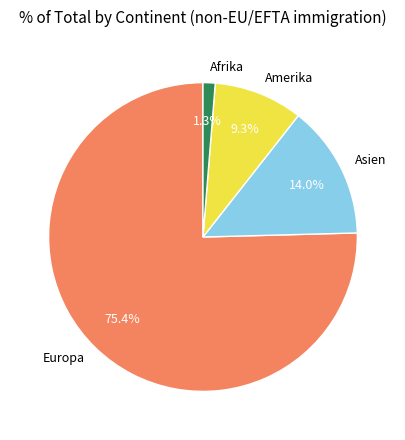

Approximately how many times larger is the value at Afrika compared to Asien?

0.1